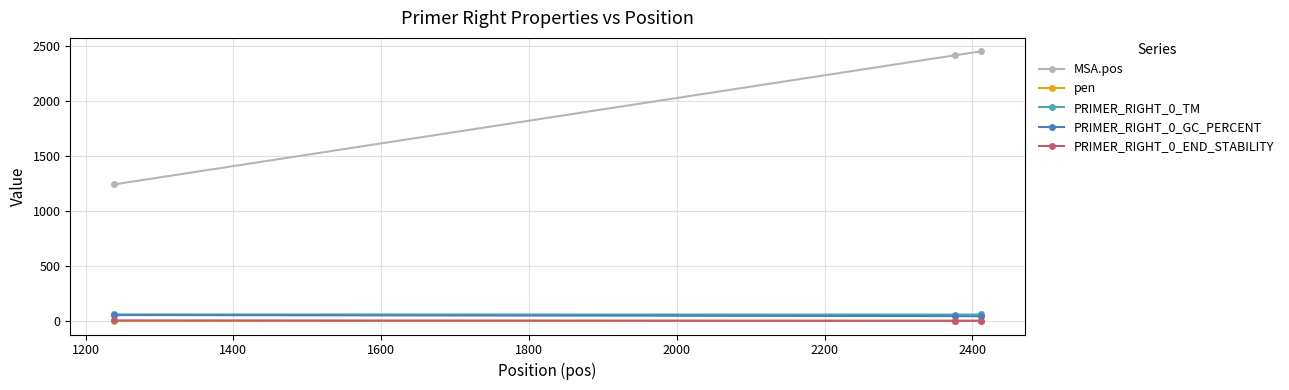

What is the greatest value displayed?

2452.0